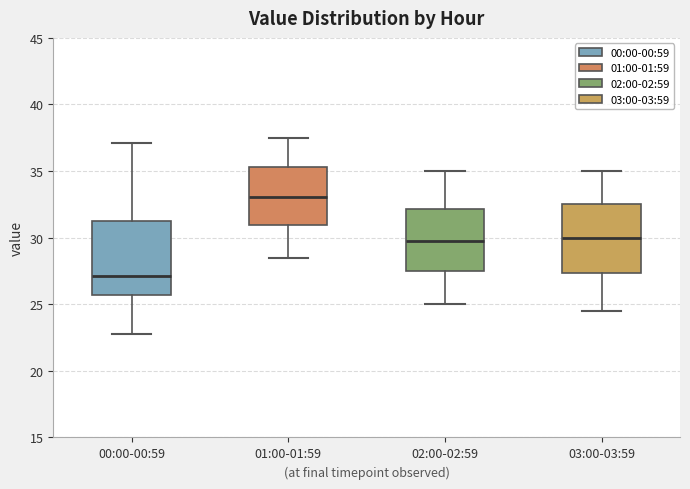

Reading left to right, read every box against the y-axis: the position of its median line, the range the box covers, and the ends of its whiskers. The values are not printed on the chart, so give them approximately, as read against the axis.

00:00-00:59: median 27.0, box 25.5 to 31.5, whiskers 23.0 to 37.0
01:00-01:59: median 33.0, box 31.0 to 35.5, whiskers 28.5 to 37.5
02:00-02:59: median 30.0, box 27.5 to 32.0, whiskers 25.0 to 35.0
03:00-03:59: median 30.0, box 27.5 to 32.5, whiskers 24.5 to 35.0